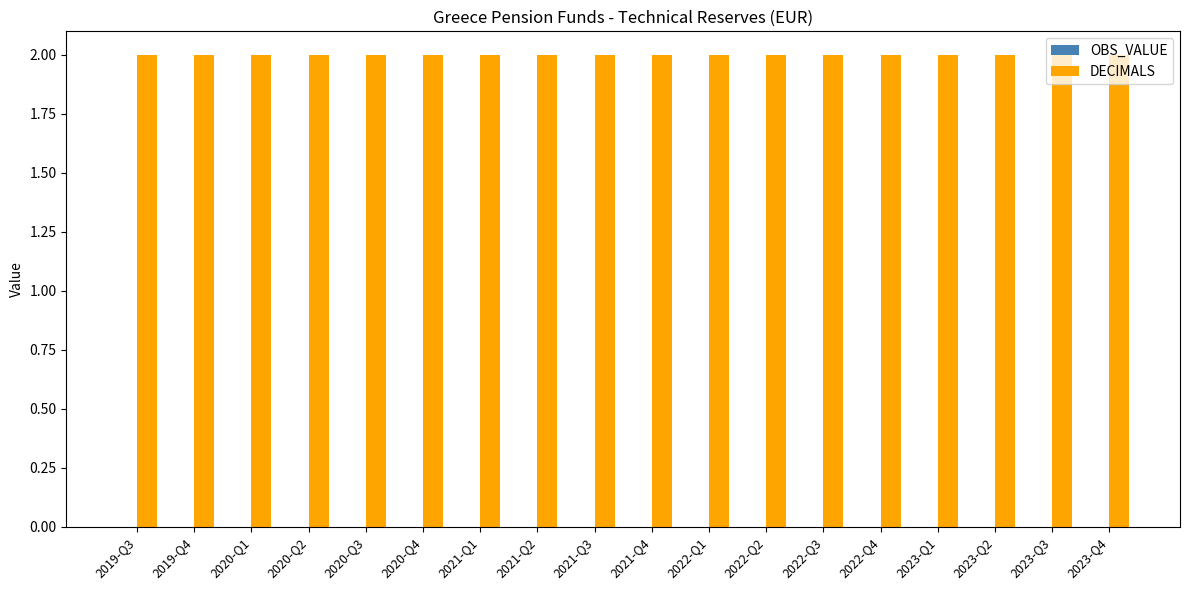

What value does the DECIMALS series have at 2019-Q3?

2